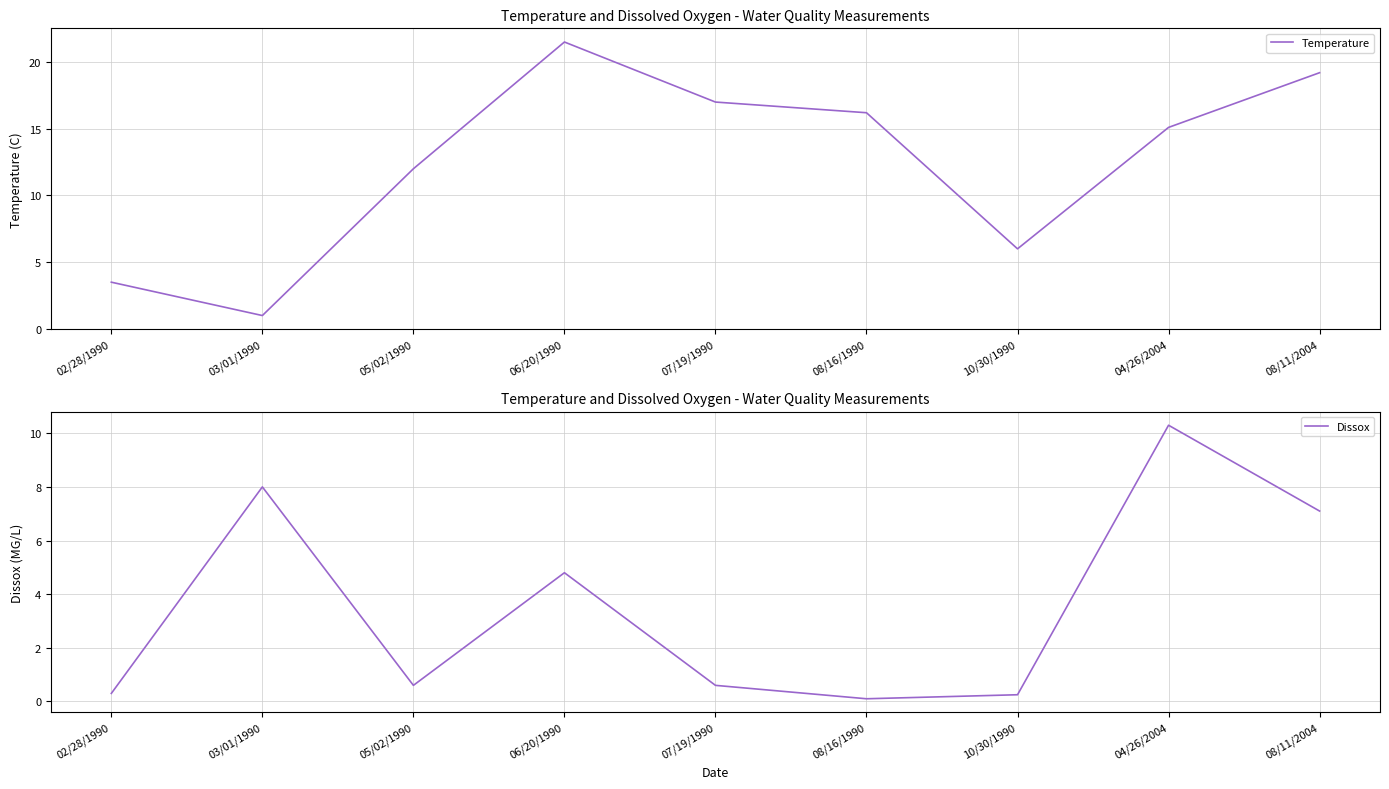

Reading right to left, what are all the values shown in this chart?

Temperature: 19.2	15.1	6.0	16.2	17.0	21.5	12.0	1.0	3.5
Dissox: 7.1	10.3	0.2	0.1	0.6	4.8	0.6	8.0	0.3